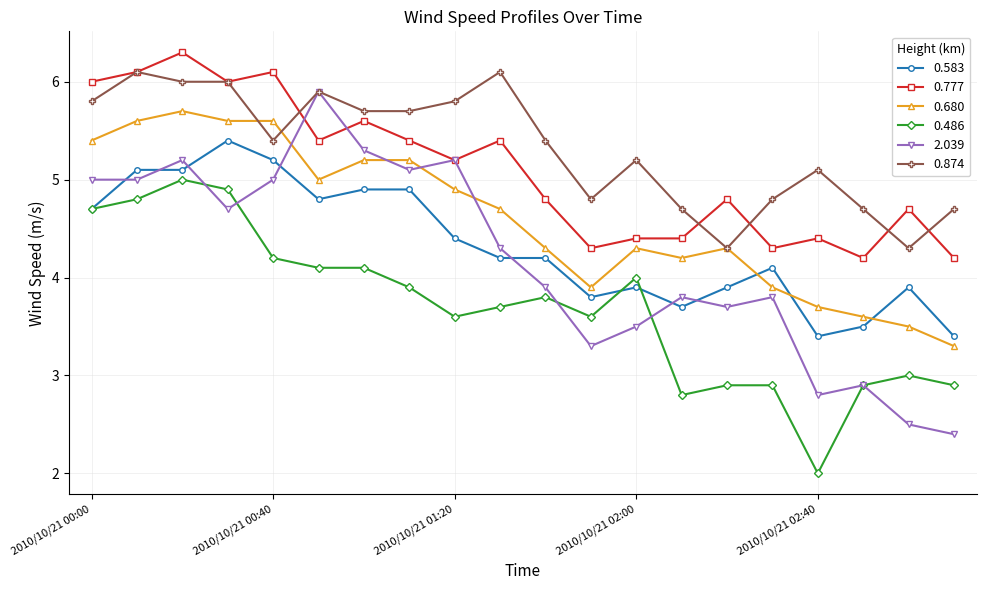

What is the average value of the 0.486 series?

3.7